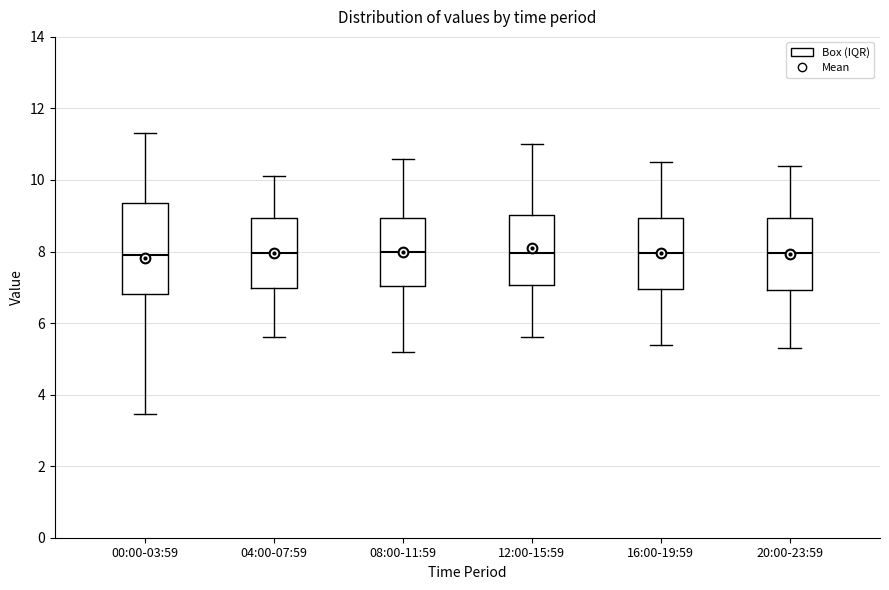

Reading left to right, transcribe this box plot: for each box, give where its median line is, the range the box spans, and where its two whiskers end, as read against the y-axis. The values are not printed on the chart, so give them approximately, as read against the axis.

00:00-03:59: median 8.0, box 6.8 to 9.4, whiskers 3.4 to 11.4
04:00-07:59: median 8.0, box 7.0 to 9.0, whiskers 5.6 to 10.2
08:00-11:59: median 8.0, box 7.0 to 9.0, whiskers 5.2 to 10.6
12:00-15:59: median 8.0, box 7.0 to 9.0, whiskers 5.6 to 11.0
16:00-19:59: median 8.0, box 7.0 to 9.0, whiskers 5.4 to 10.6
20:00-23:59: median 8.0, box 7.0 to 9.0, whiskers 5.4 to 10.4